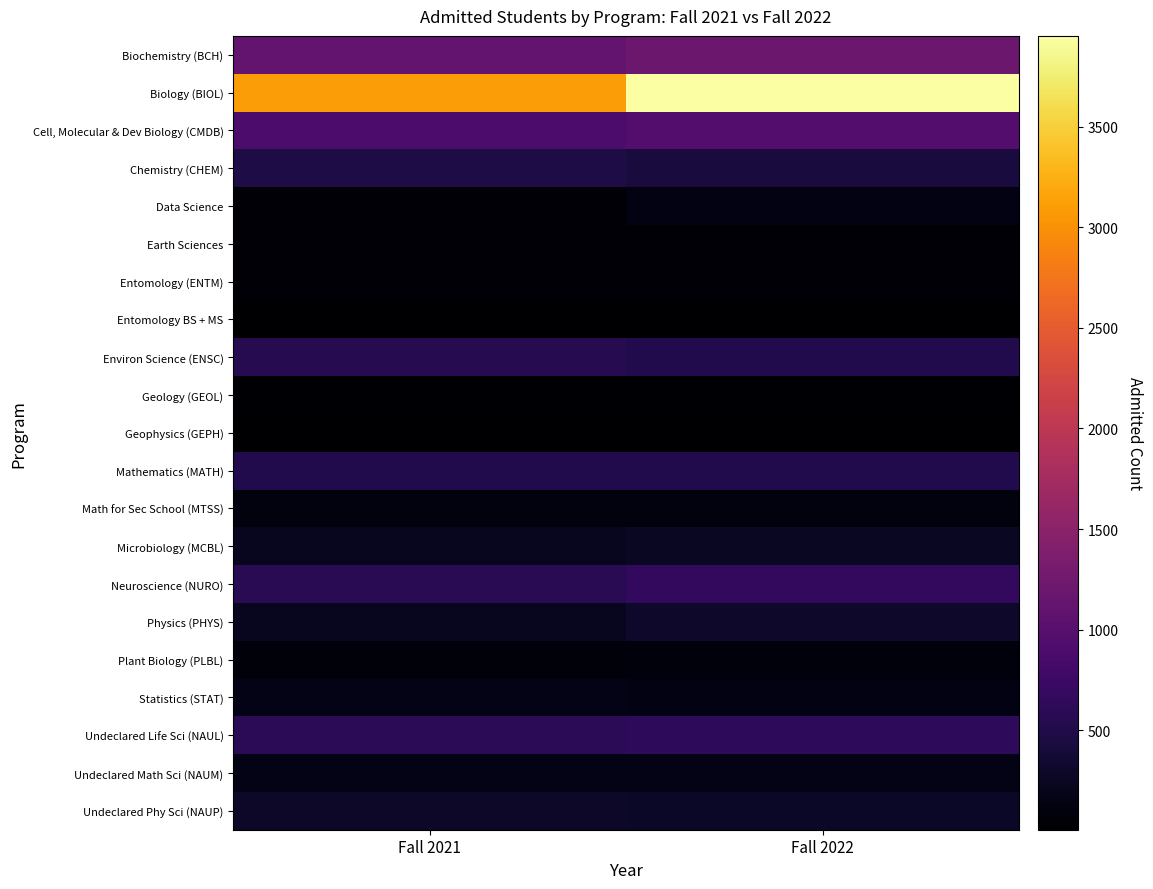

Rank the series by their maximum value, from highest to lowest.

Biology (BIOL), Biochemistry (BCH), Cell, Molecular & Dev Biology (CMDB), Neuroscience (NURO), Undeclared Life Sci (NAUL), Environ Science (ENSC), Mathematics (MATH), Chemistry (CHEM), Physics (PHYS), Undeclared Phy Sci (NAUP), Microbiology (MCBL), Undeclared Math Sci (NAUM), Statistics (STAT), Data Science, Math for Sec School (MTSS), Plant Biology (PLBL), Earth Sciences, Entomology (ENTM), Geology (GEOL), Entomology BS + MS, Geophysics (GEPH)